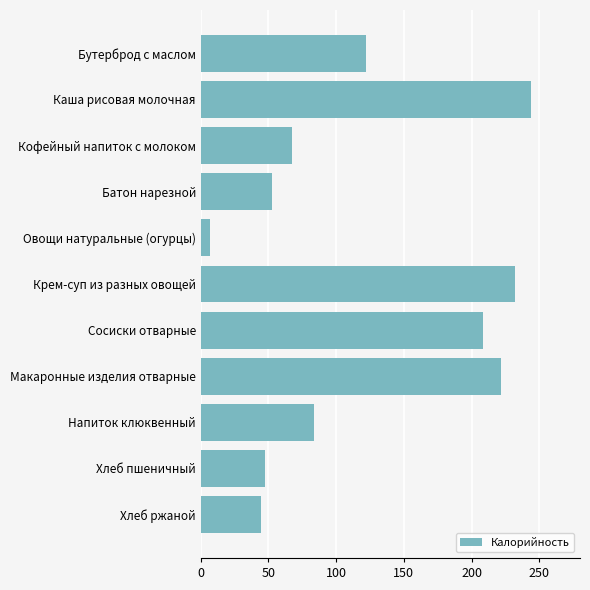

Reading top to bottom, extract all data points from this chart.

Бутерброд с маслом=121.8	Каша рисовая молочная=243.6	Кофейный напиток с молоком=67.1	Батон нарезной=52.3	Овощи натуральные (огурцы)=6.8	Крем-суп из разных овощей=232.0	Сосиски отварные=208.6	Макаронные изделия отварные=221.9	Напиток клюквенный=83.5	Хлеб пшеничный=47.2	Хлеб ржаной=44.2